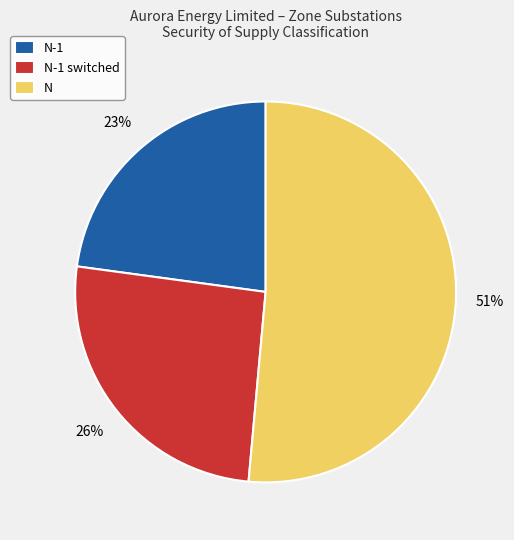

Is it true that N is 45% of the pie?

False